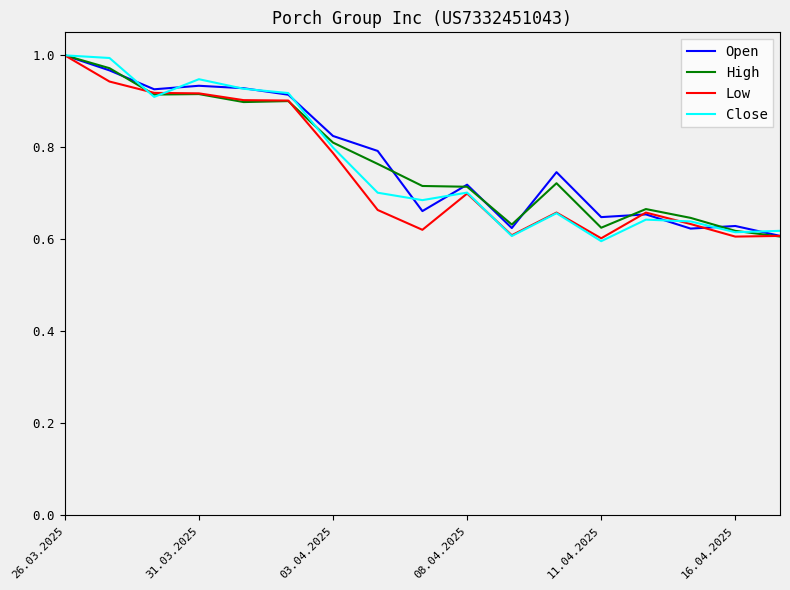

How many interior local peaks does the High series have?

4